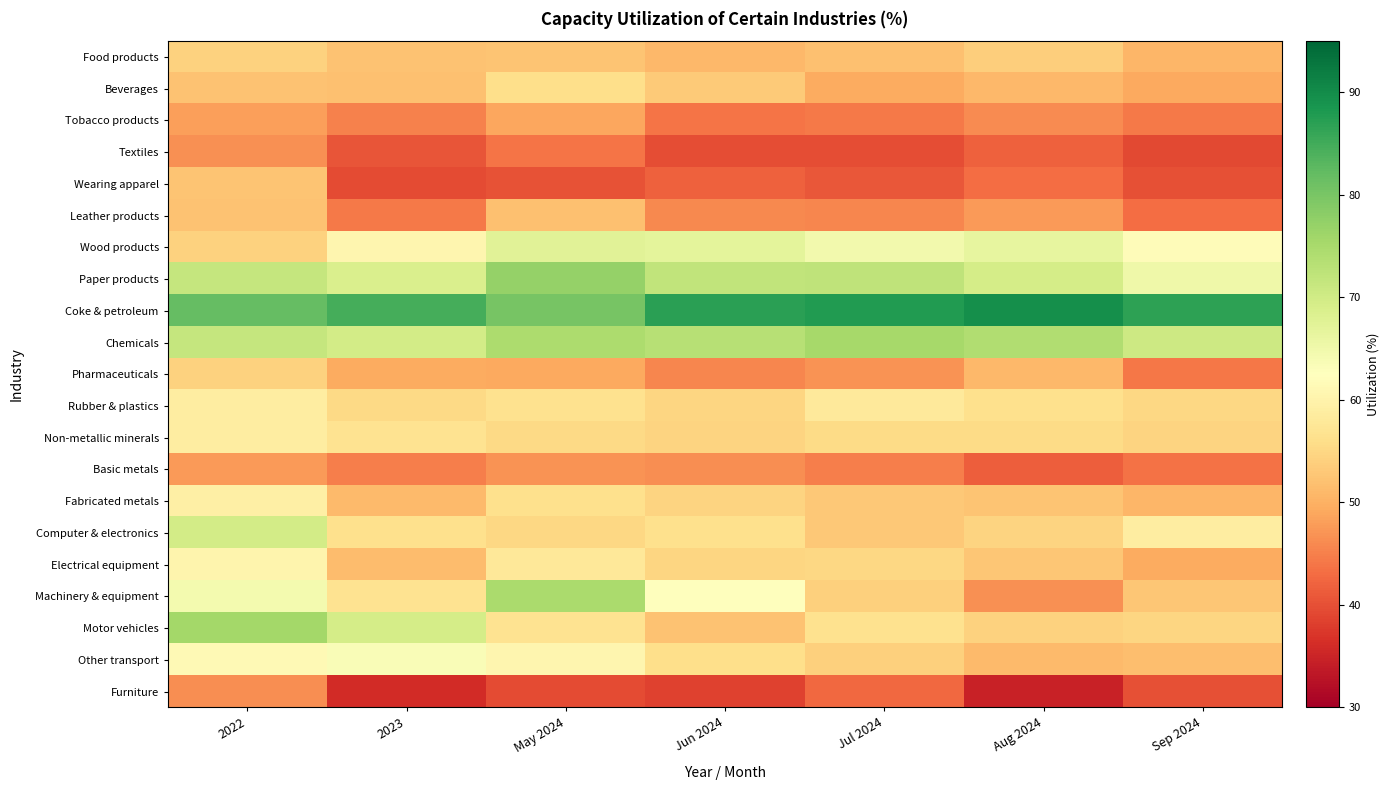

At how many categories does at least one series exceed 40?

7